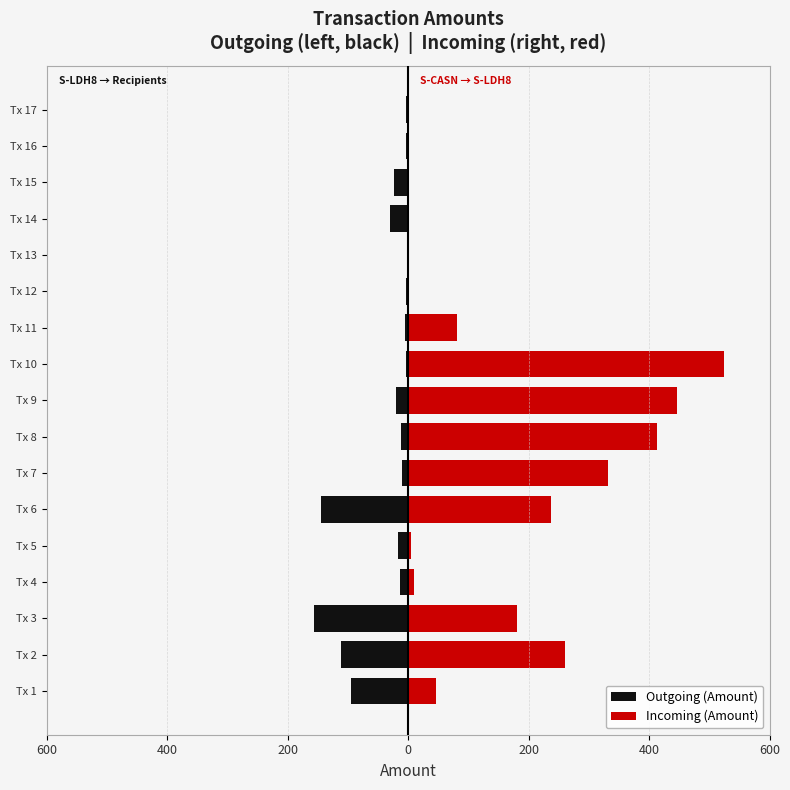

List the series in order of their peak value, highest first.

Incoming (Amount), Outgoing (Amount)